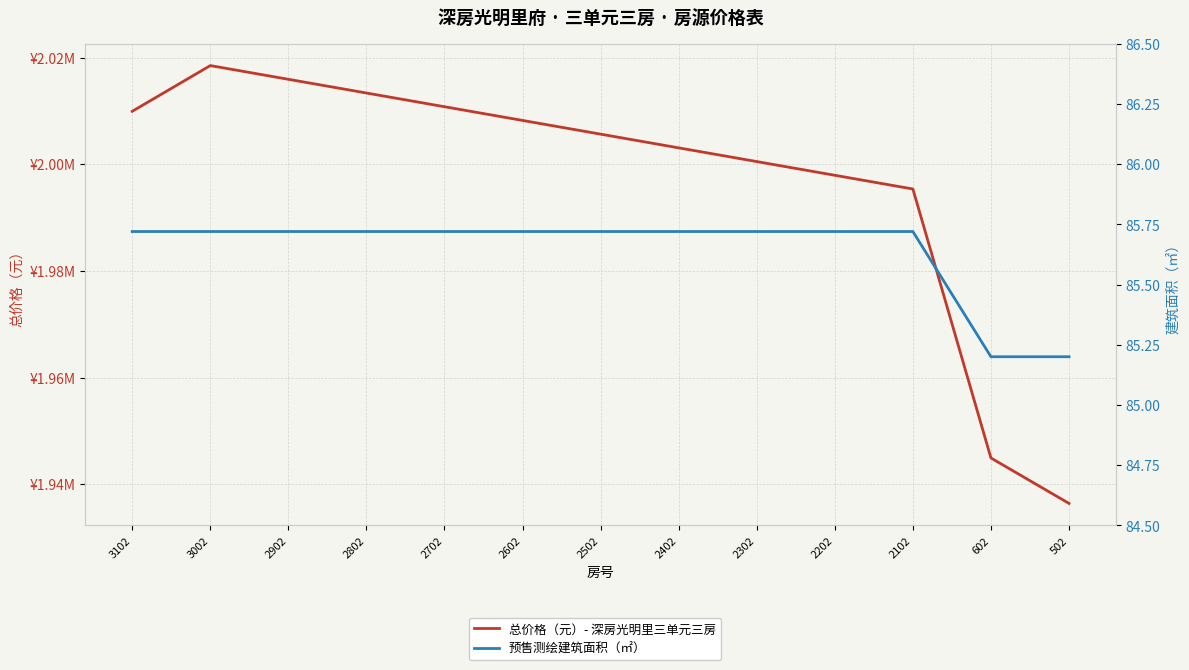

Which series changed the most between 2302 and 502?

总价格（元）- 深房光明里三单元三房